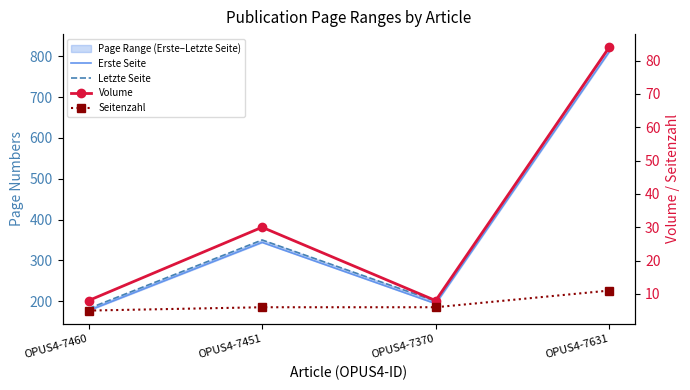

What is the difference between the maximum and minimum values in the Volume series?

76